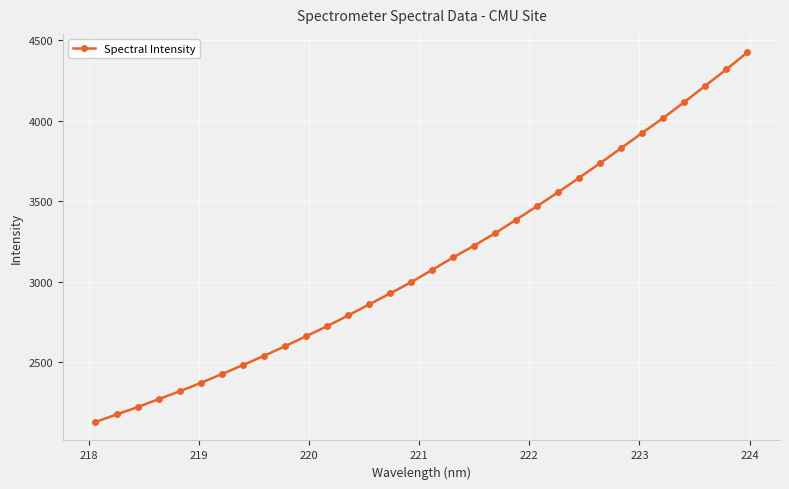

What is the value of the 21st point from the left?

3385.7